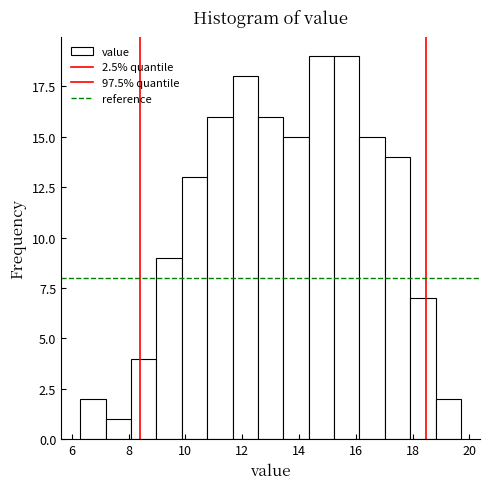

Reading left to right, transcribe this chart: for each bar, give the range it covers on the x-axis and its height. Neither the bar edges nor the heights are printed on the chart, so give them approximately, as read against the axes.

6.4 to 7.2: 2
7.2 to 8.0: 1
8.0 to 9.0: 4
9.0 to 9.8: 9
9.8 to 10.8: 13
10.8 to 11.6: 16
11.6 to 12.6: 18
12.6 to 13.4: 16
13.4 to 14.4: 15
14.4 to 15.2: 19
15.2 to 16.2: 19
16.2 to 17.0: 15
17.0 to 18.0: 14
18.0 to 18.8: 7
18.8 to 19.8: 2